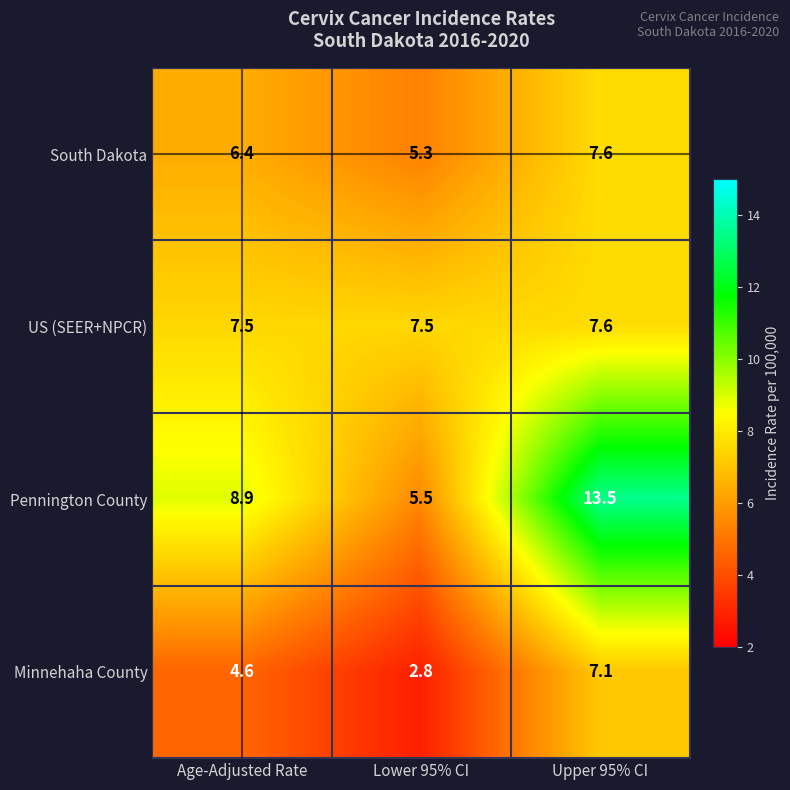

Which label corresponds to the smallest value in the chart?

Lower 95% CI